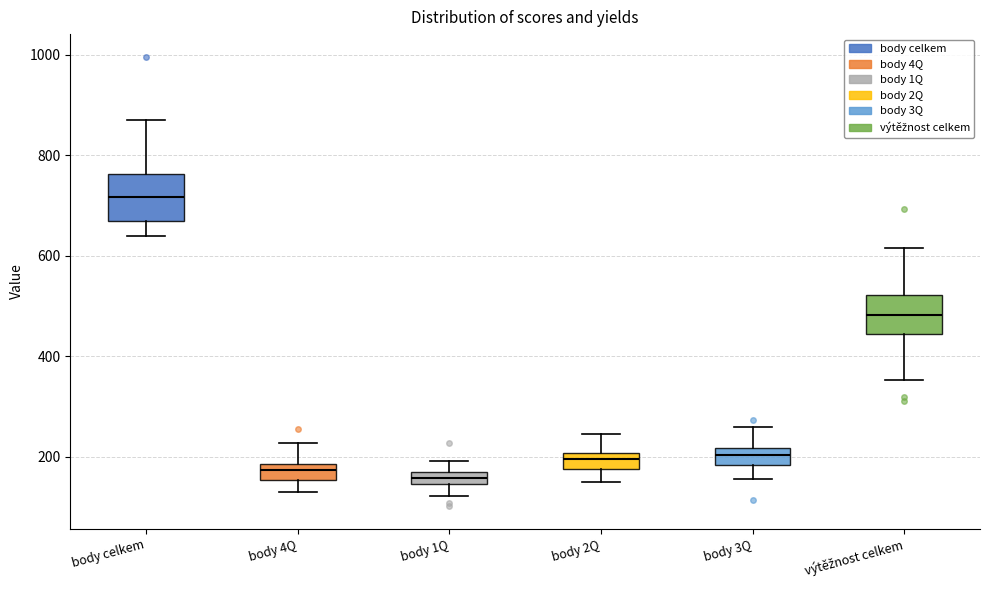

Which box has the highest median line?

body celkem